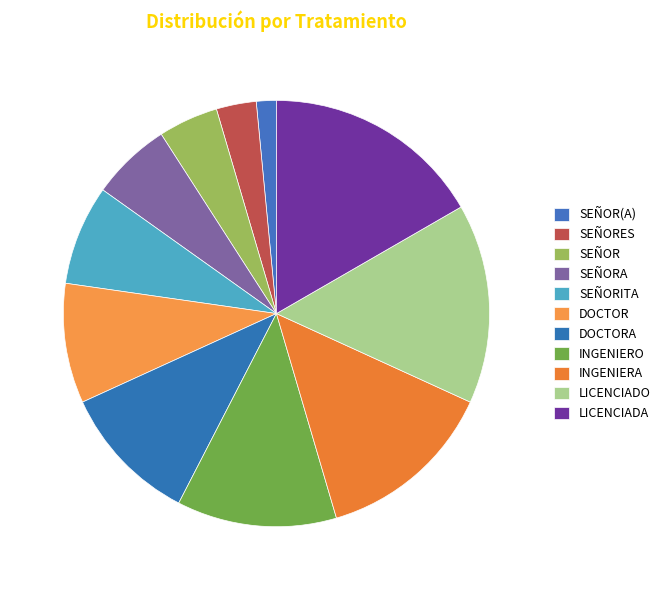

Count the number of slices in the pie.

11